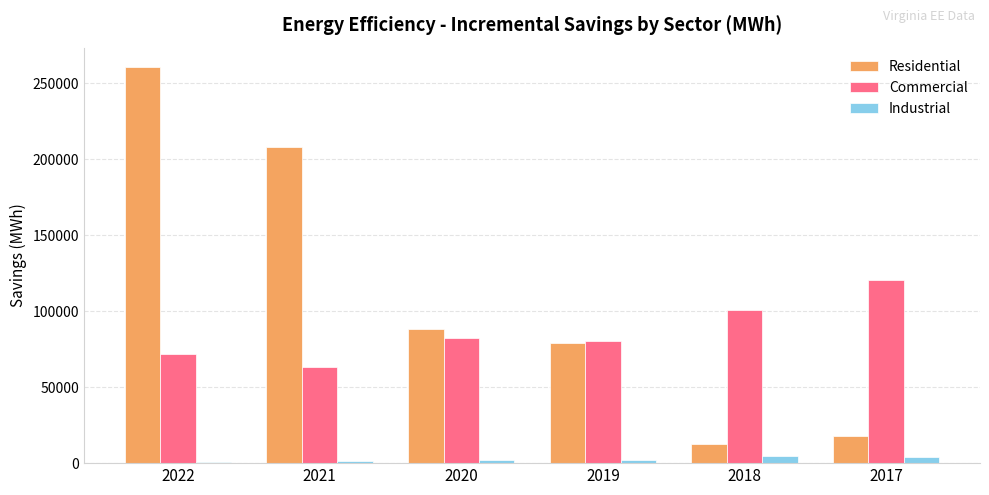

Is the value of Commercial at 2019 greater than the value of Industrial at 2020?

Yes